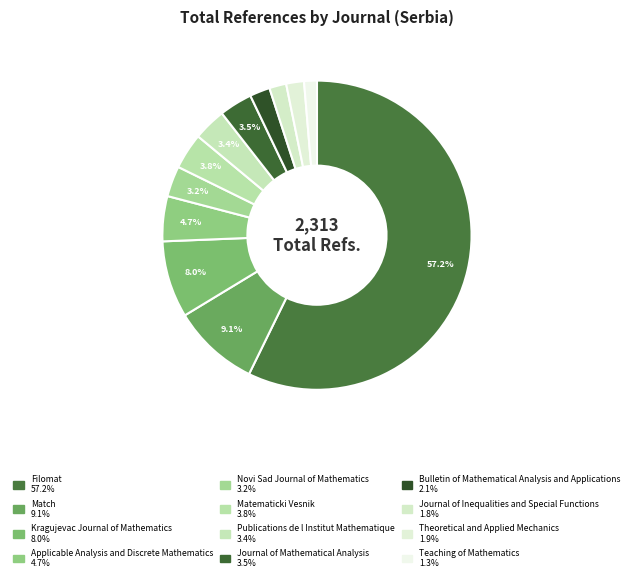

True or false: Kragujevac Journal of Mathematics accounts for 8% of the total.

True